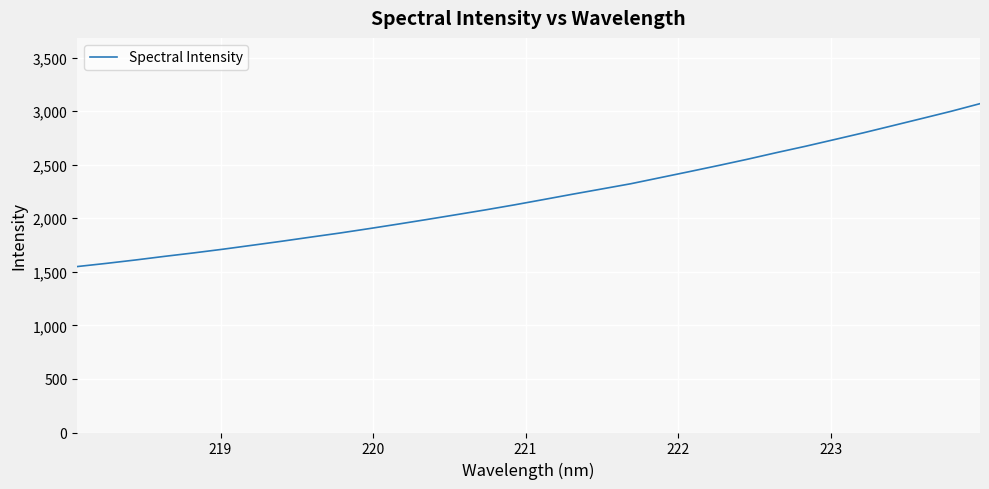

What is the smallest value displayed?

1549.3